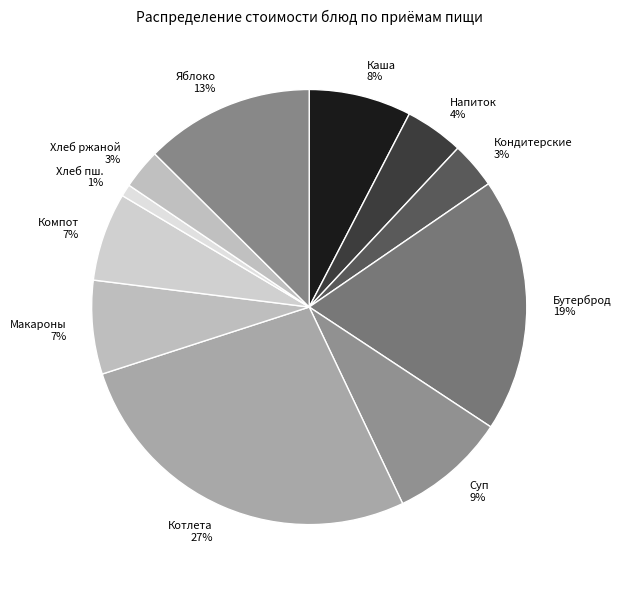

What is the ratio of the value at Бутерброд to the value at Хлеб ржаной?

6.3